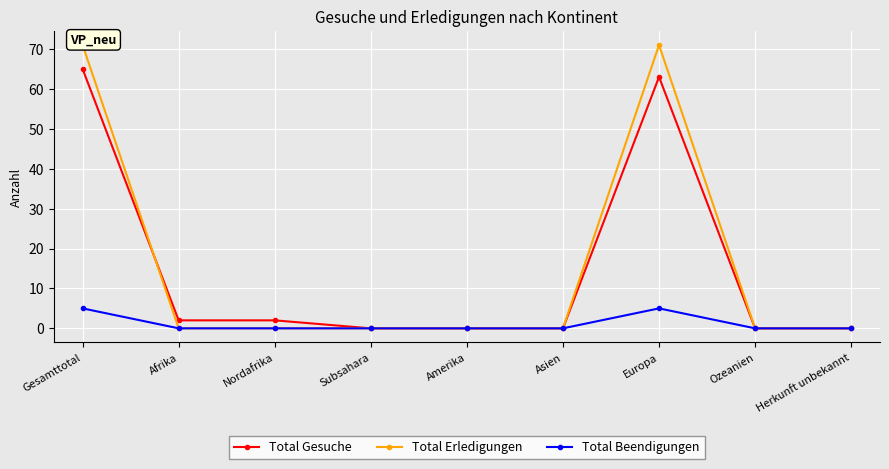

Which category has the lowest value in the Total Erledigungen series?

Afrika